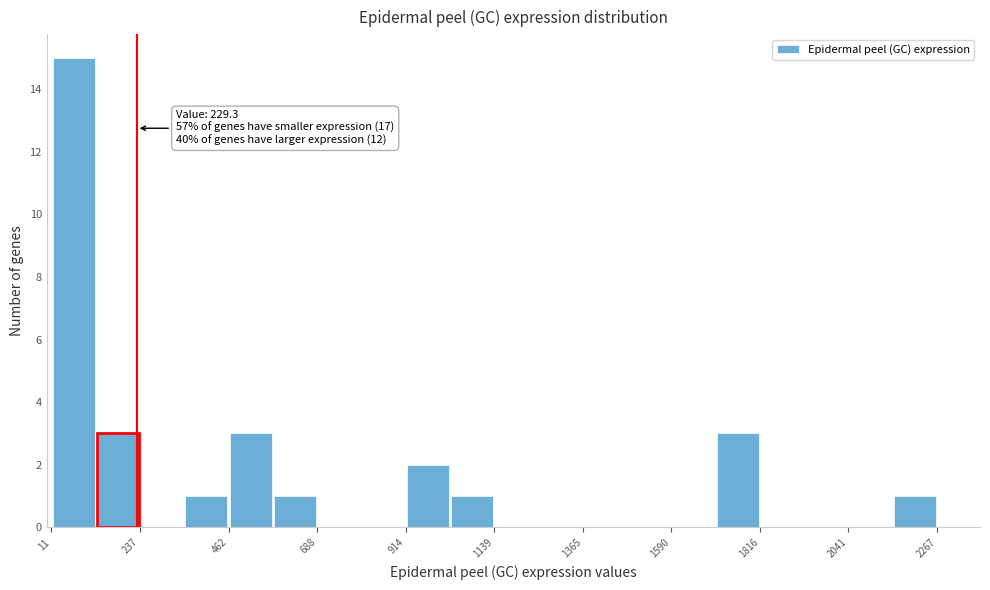

Around what value on the x-axis is the tallest bar? Give the approximate position of its centre, as read against the axis.

50